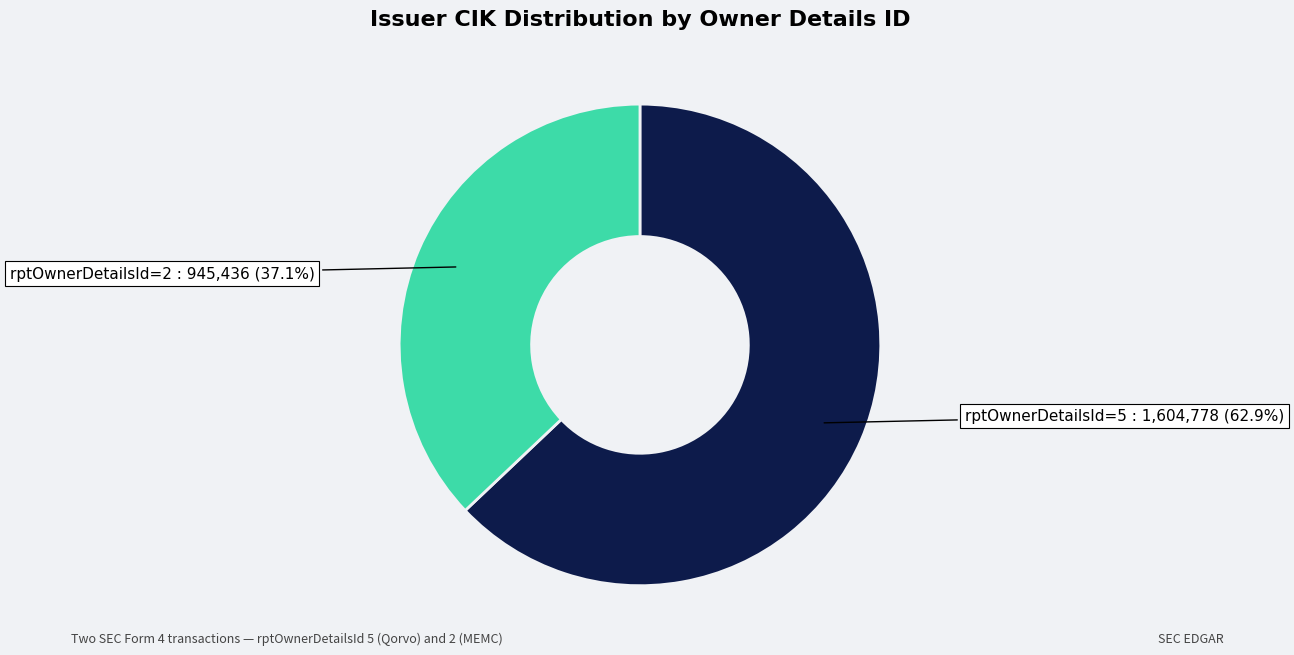

Is there any slice that represents more than half of the pie?

Yes